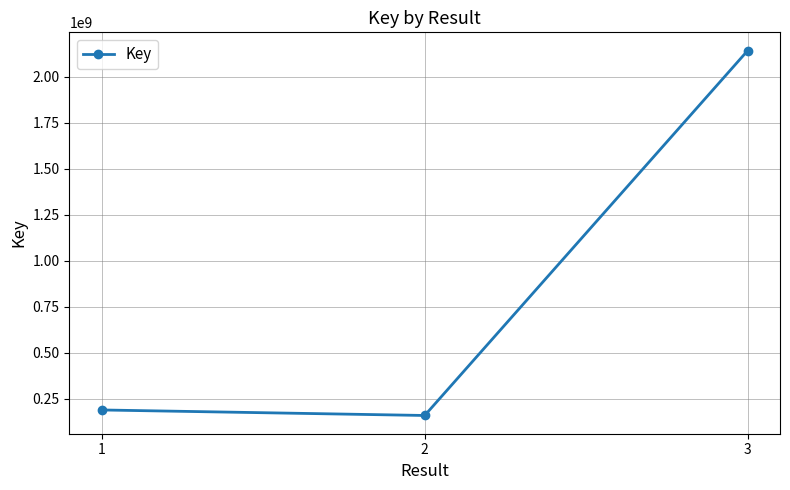

Reading left to right, list all the values displayed in this chart.

188049896	158064330	2141444927